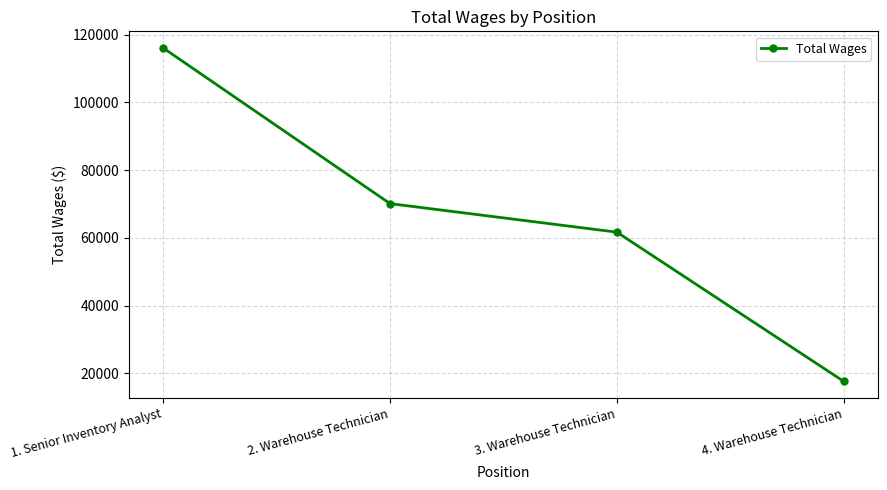

At which label is the value closest to 66819?

2. Warehouse Technician